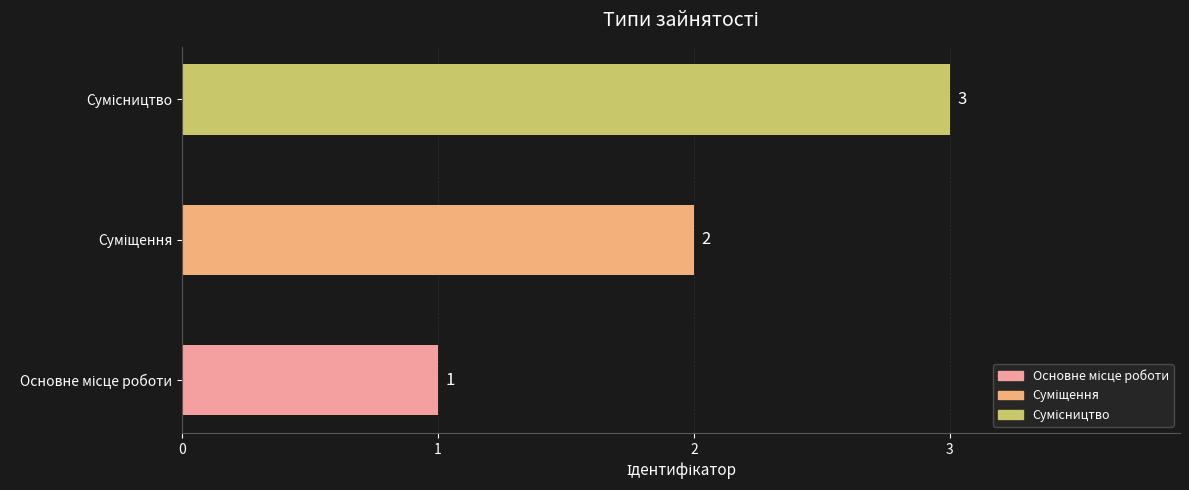

How many values are between 1 and 3?

3